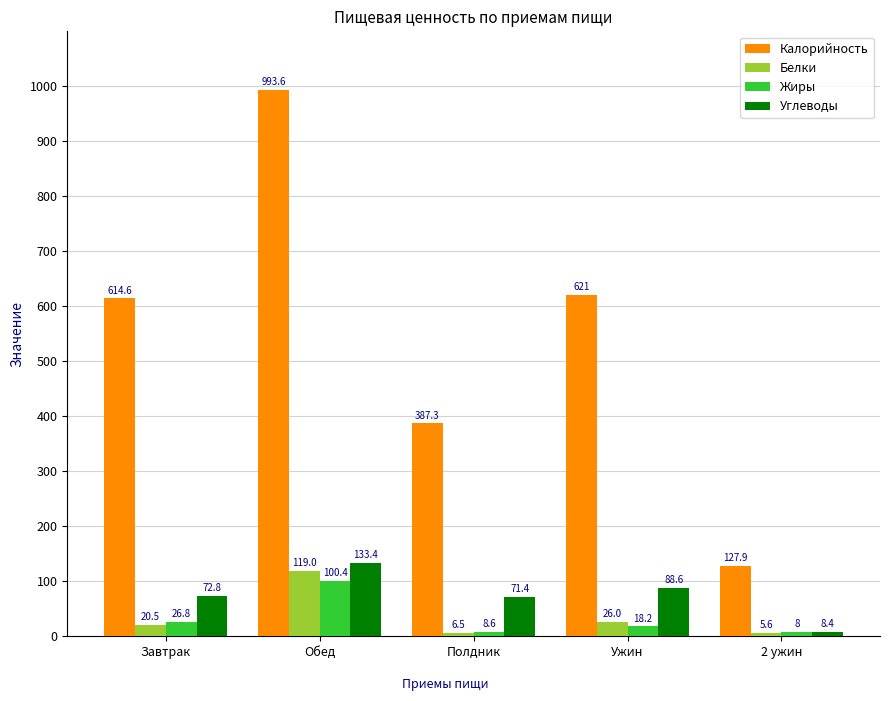

What is the value of the Углеводы bar at the 4th from the left?

88.6